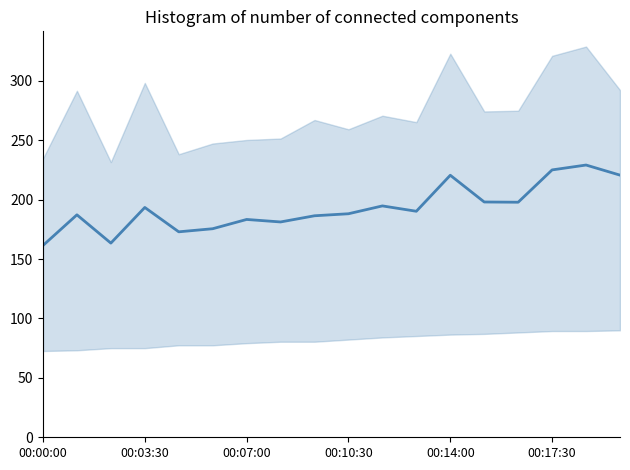

What is the difference between the maximum and minimum values?

67.7